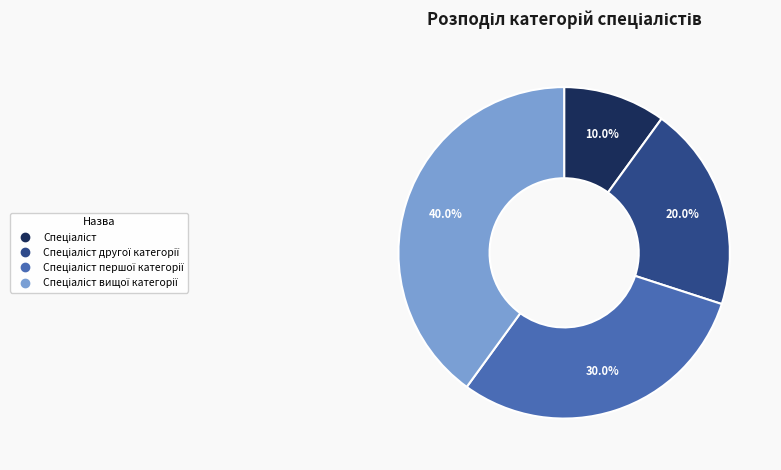

Is there any slice that represents more than half of the pie?

No